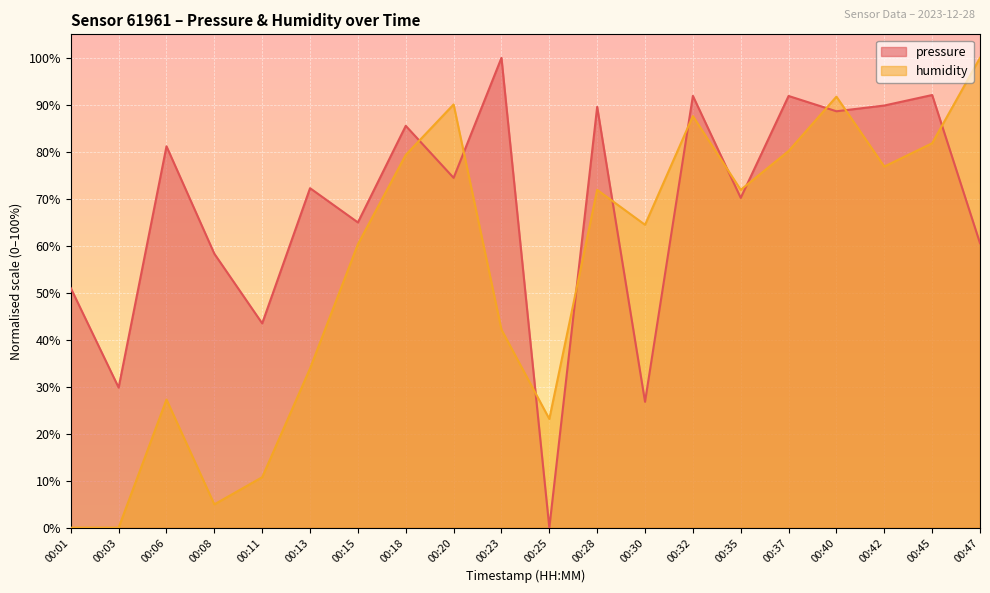

How many lines are shown in the chart?

2